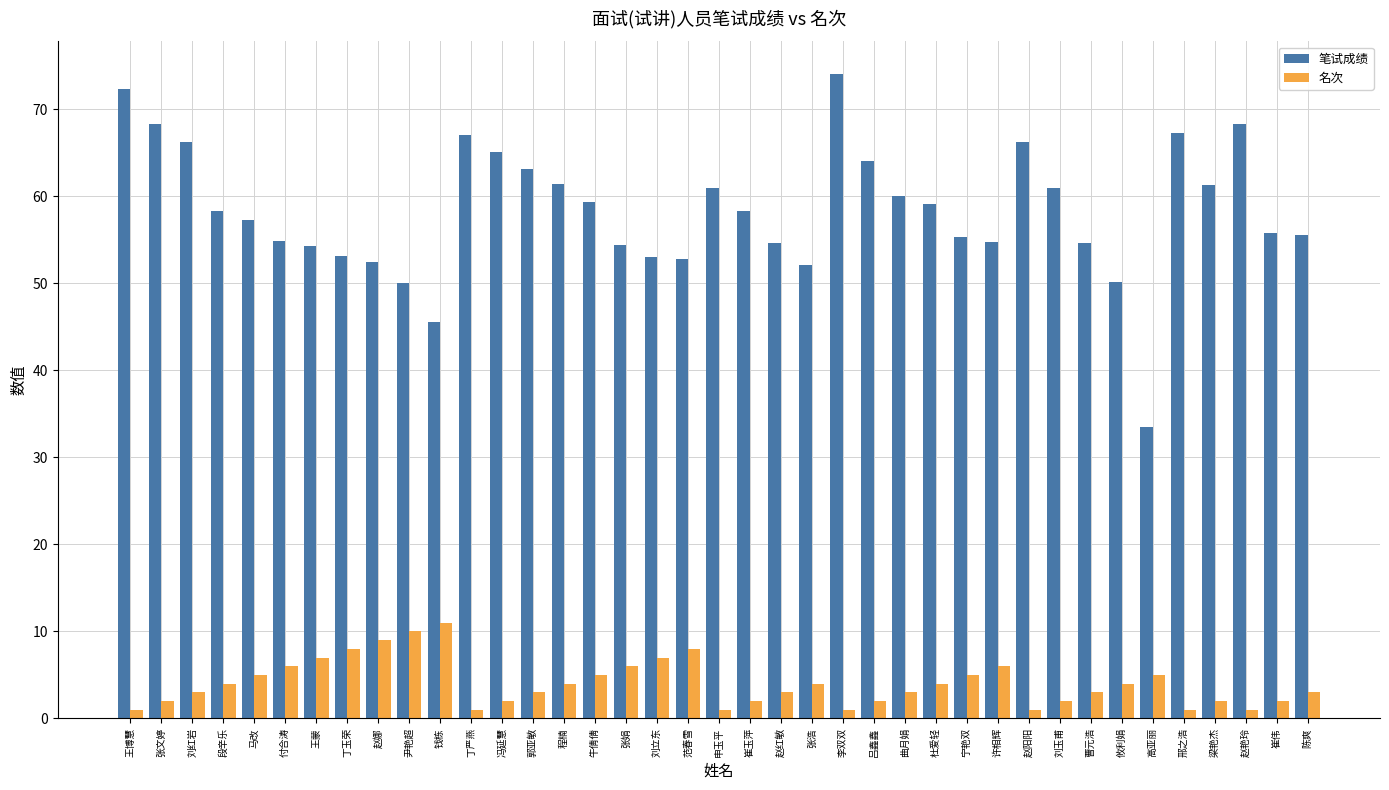

The value of 笔试成绩 at 钱栋 is 45.6. True or false?

True